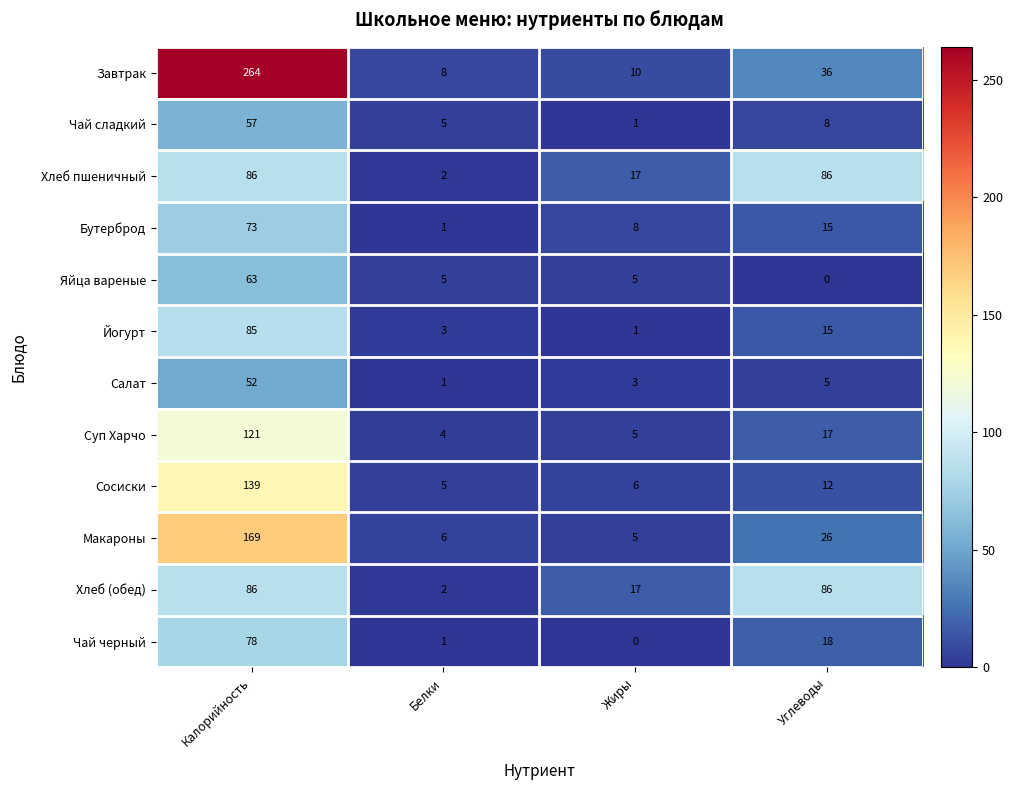

Where is Хлеб (обед) nearest to the value 44?

Жиры